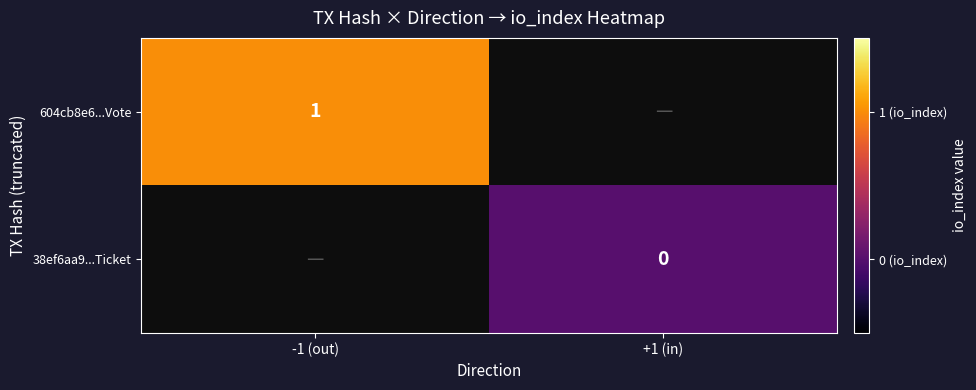

Is it true that 604cb8e6...Vote equals 1 at -1 (out)?

True